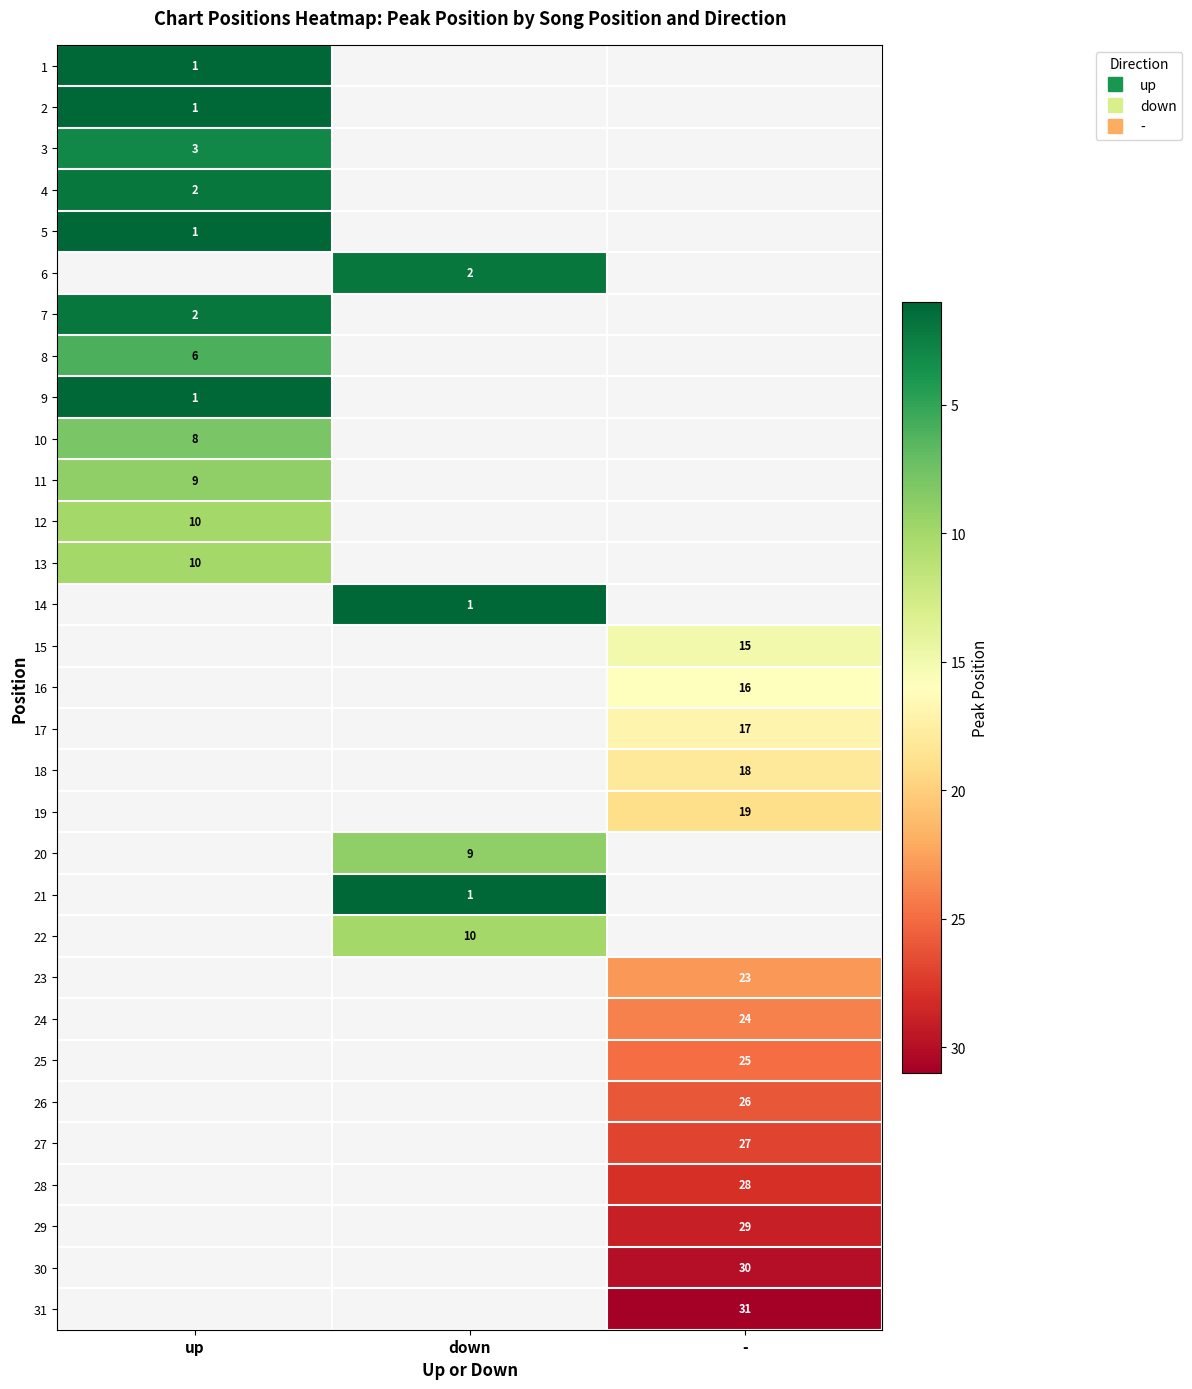

How many series are shown in this chart?

31